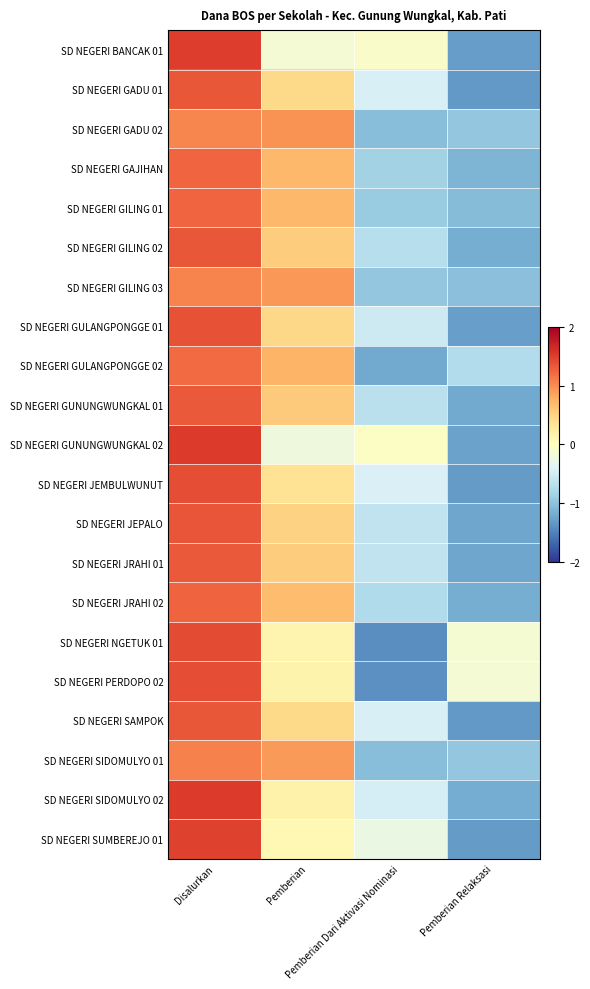

Count the number of categories in the chart.

4